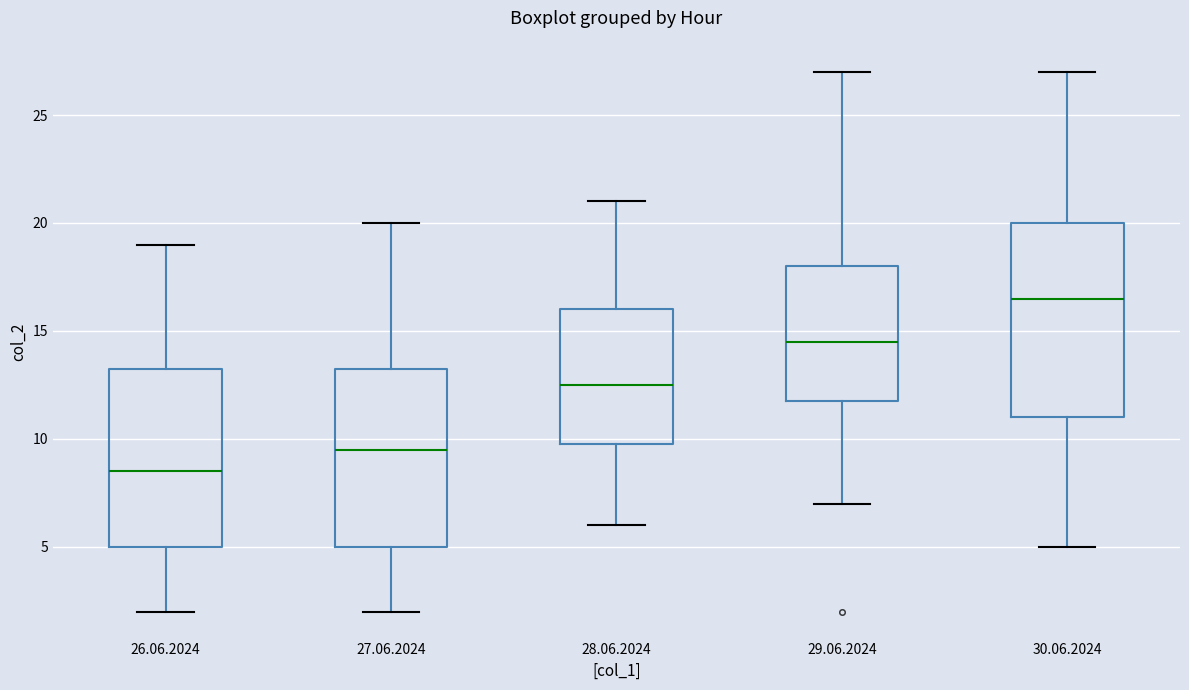

Reading left to right, transcribe this box plot: for each box, give where its median line is, the range the box spans, and where its two whiskers end, as read against the y-axis. The values are not printed on the chart, so give them approximately, as read against the axis.

26.06.2024: median 8.5, box 5.0 to 13.5, whiskers 2.0 to 19.0
27.06.2024: median 9.5, box 5.0 to 13.5, whiskers 2.0 to 20.0
28.06.2024: median 12.5, box 10.0 to 16.0, whiskers 6.0 to 21.0
29.06.2024: median 14.5, box 12.0 to 18.0, whiskers 7.0 to 27.0
30.06.2024: median 16.5, box 11.0 to 20.0, whiskers 5.0 to 27.0